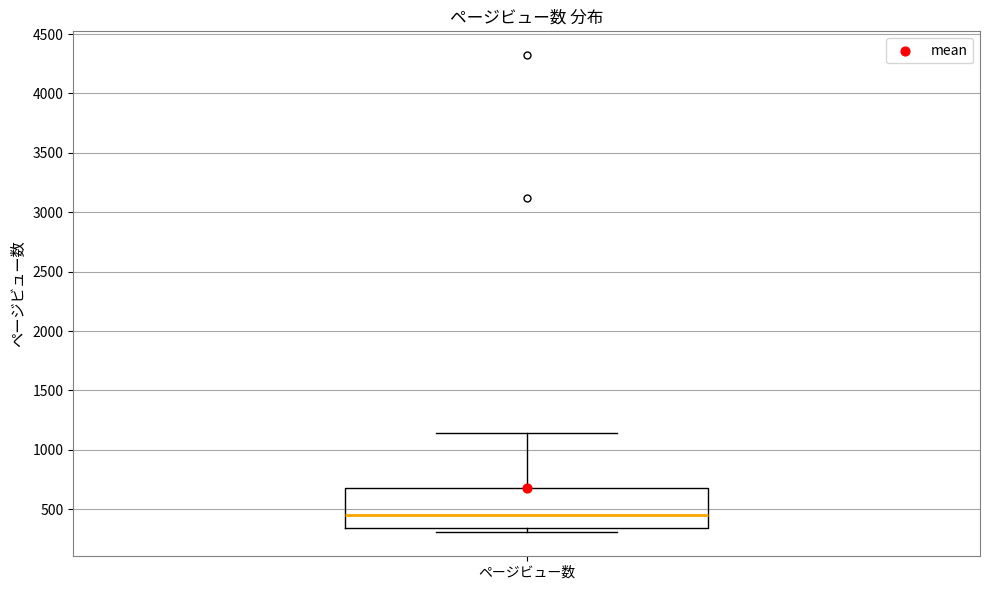

Transcribe this box plot: give where the median line is, the range the box spans, and where the two whiskers end, as read against the y-axis. The values are not printed on the chart, so give them approximately, as read against the axis.

median 450, box 350 to 700, whiskers 300 to 1150